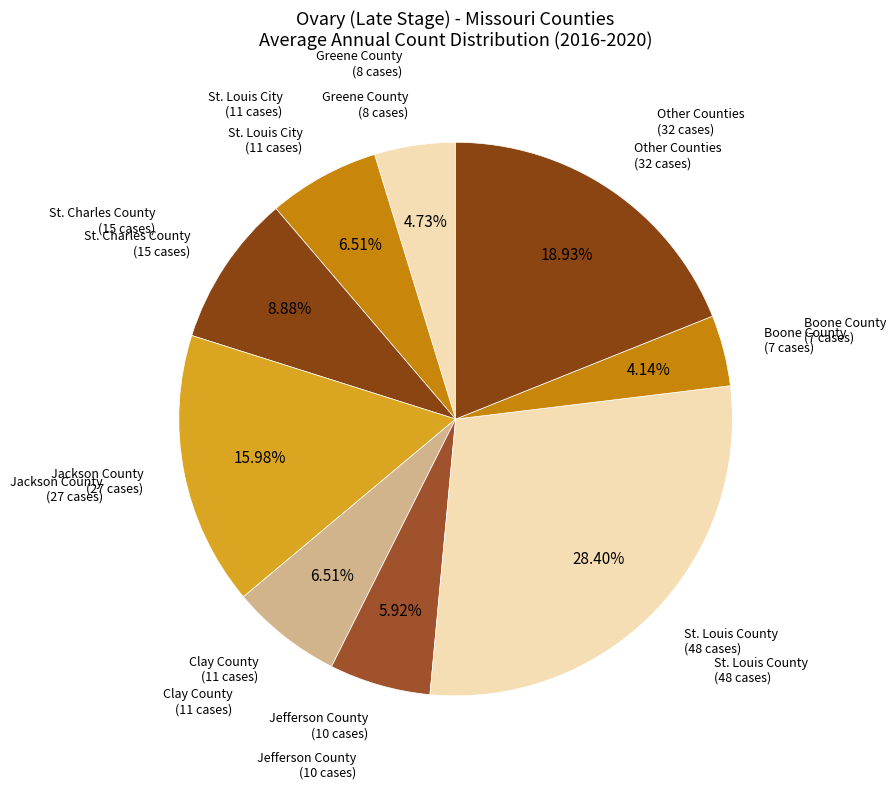

What is the smallest slice in the pie chart?

Boone County